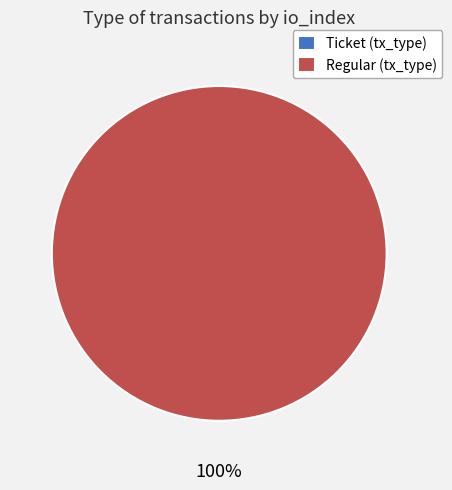

What is the majority slice?

Regular (tx_type)